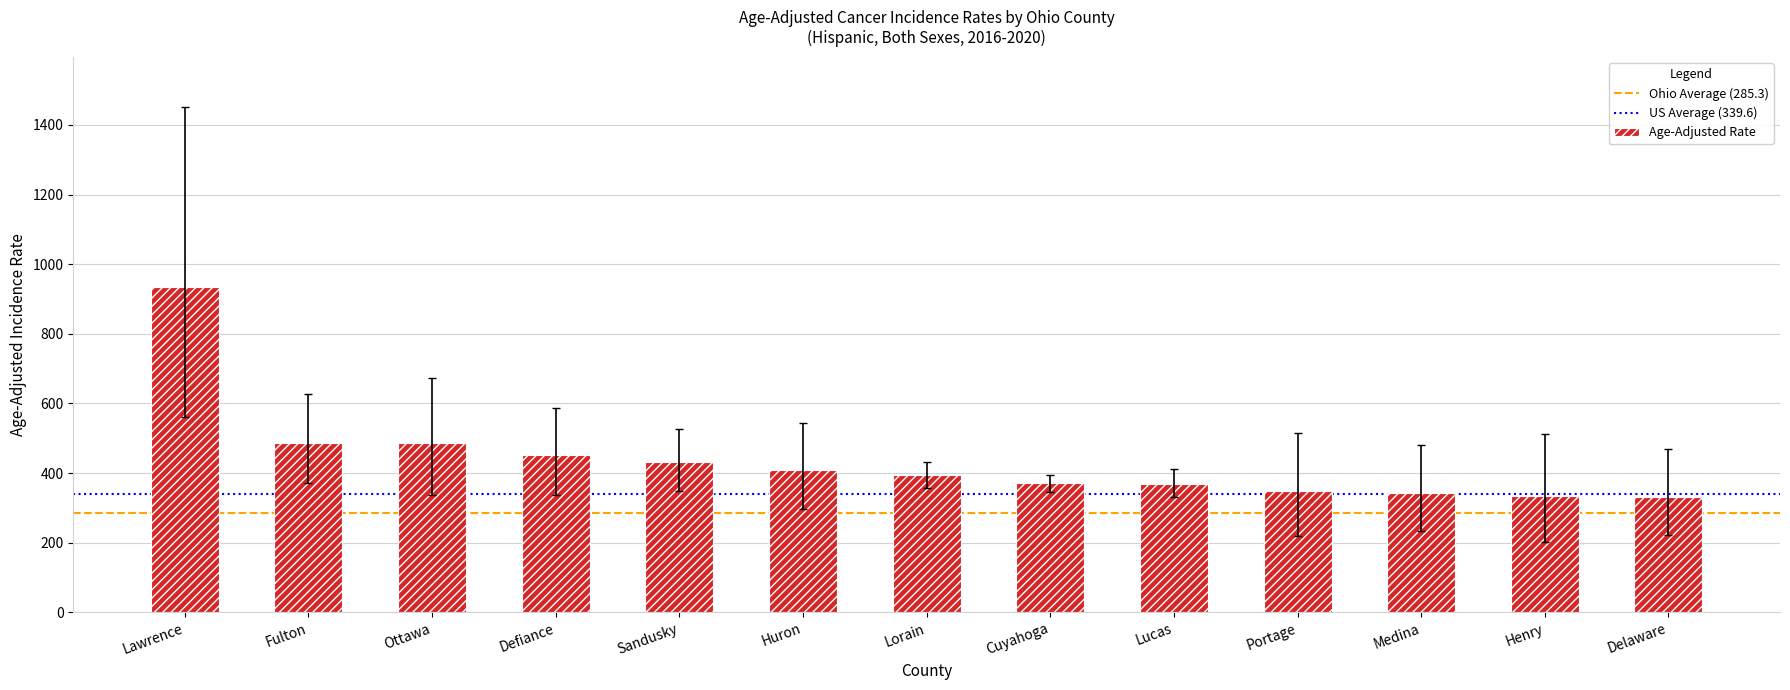

Between Huron and Lawrence, which is larger?

Lawrence